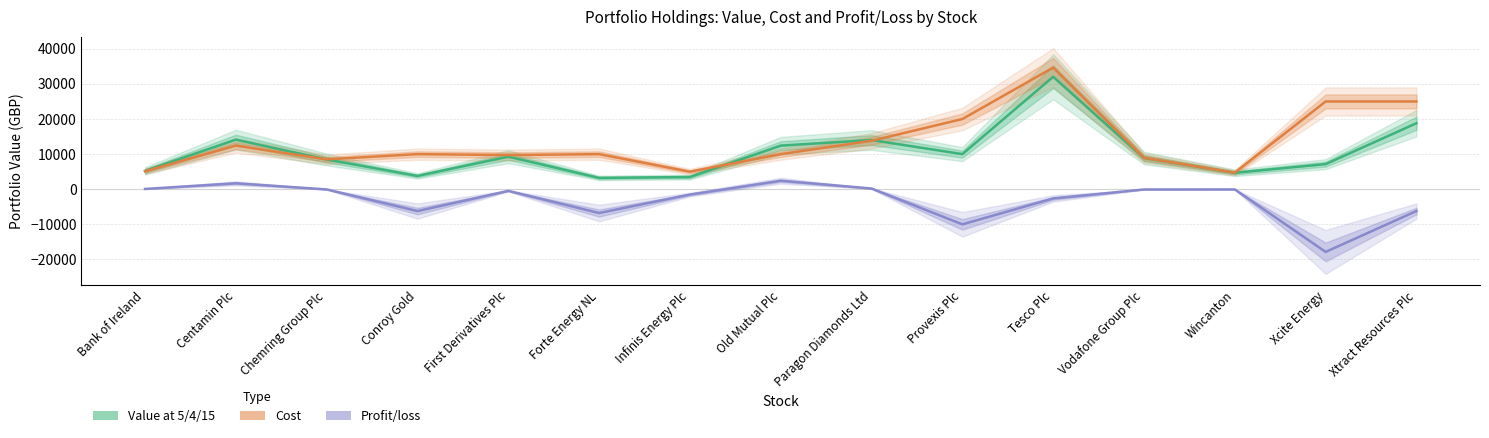

True or false: Value at 5/4/15 has more than 1 points higher than both neighbors.

True